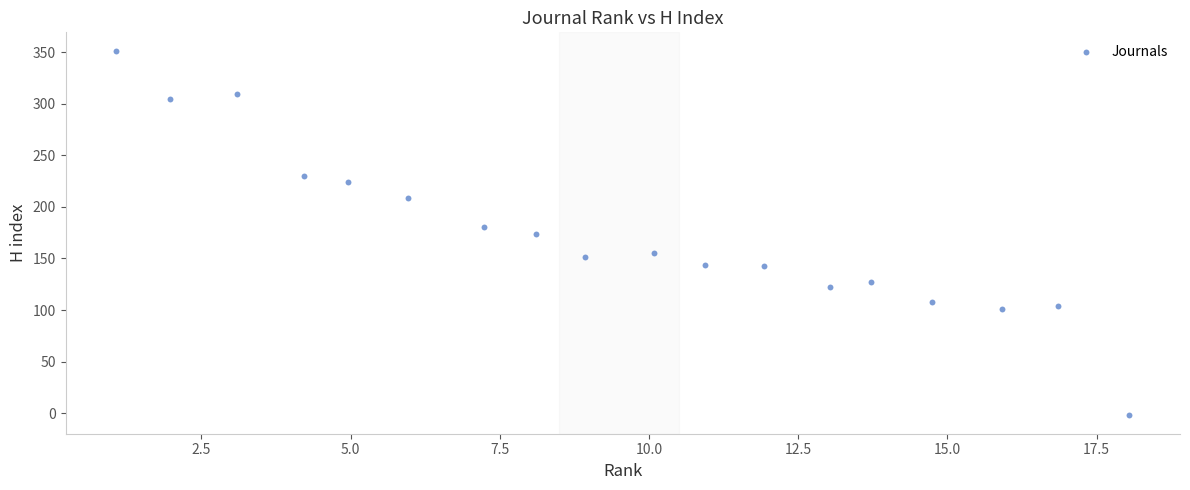

What is the range of Y values (max minus min)?

353.6